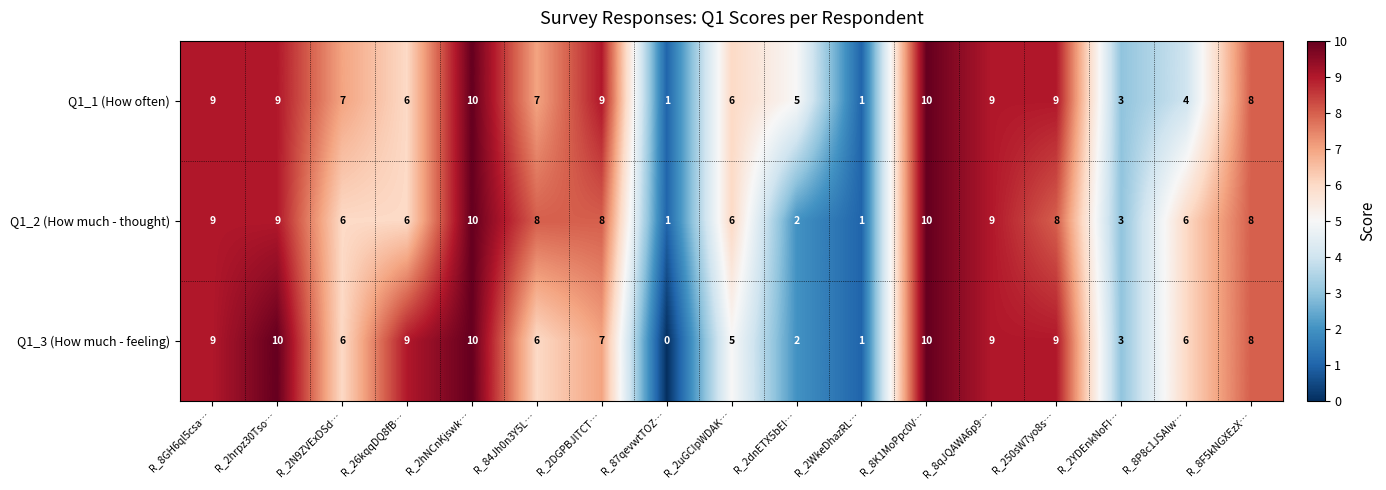

What is the total value across all series at R_2YDEnkNoFI…?

9